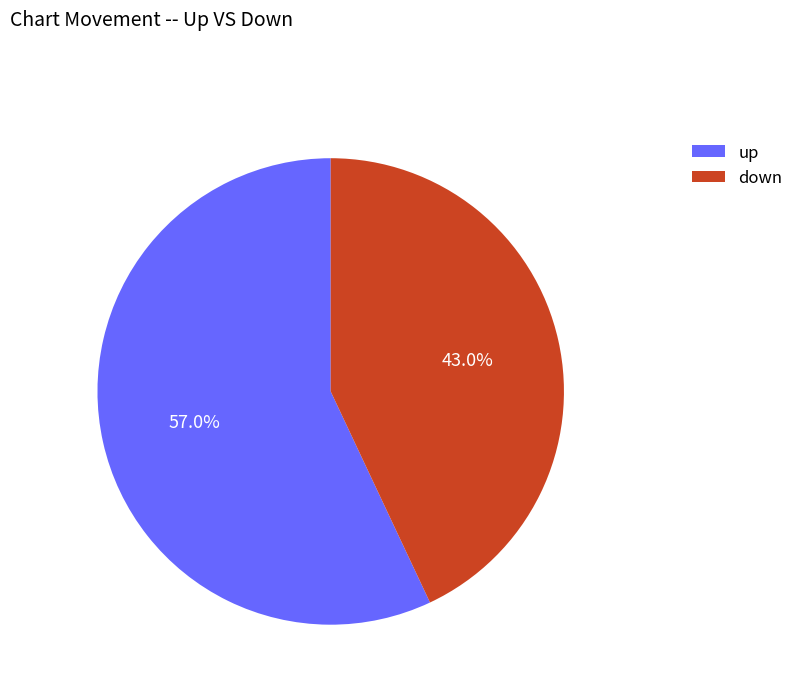

Rank the categories by value from lowest to highest.

down, up